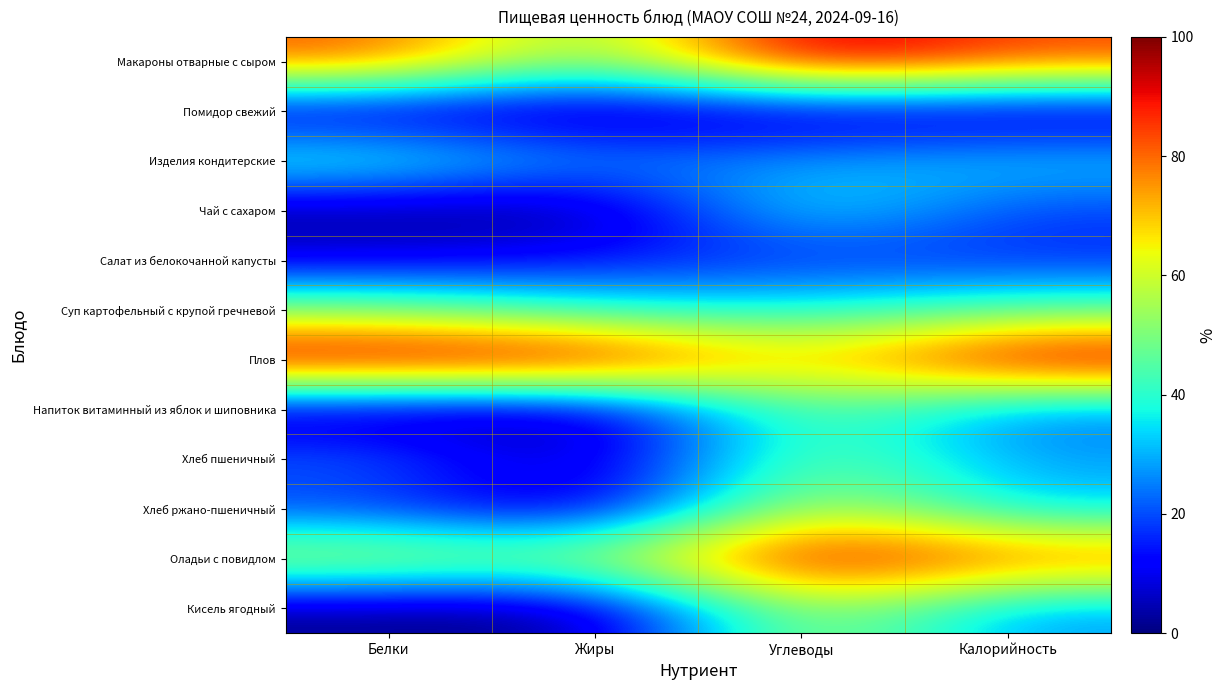

What is the maximum value shown in the chart?

100.0